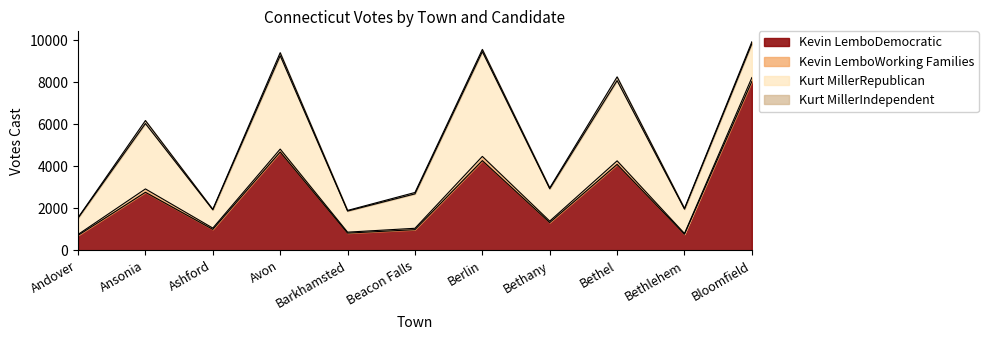

At which label does Kevin LemboDemocratic reach its minimum?

Andover